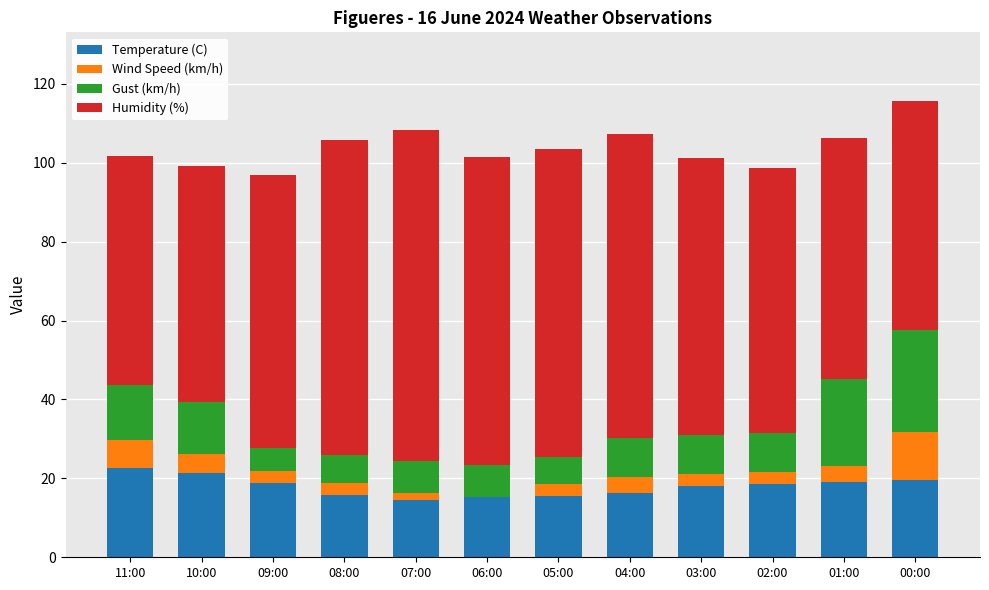

What is the maximum value for Temperature (C)?

22.6